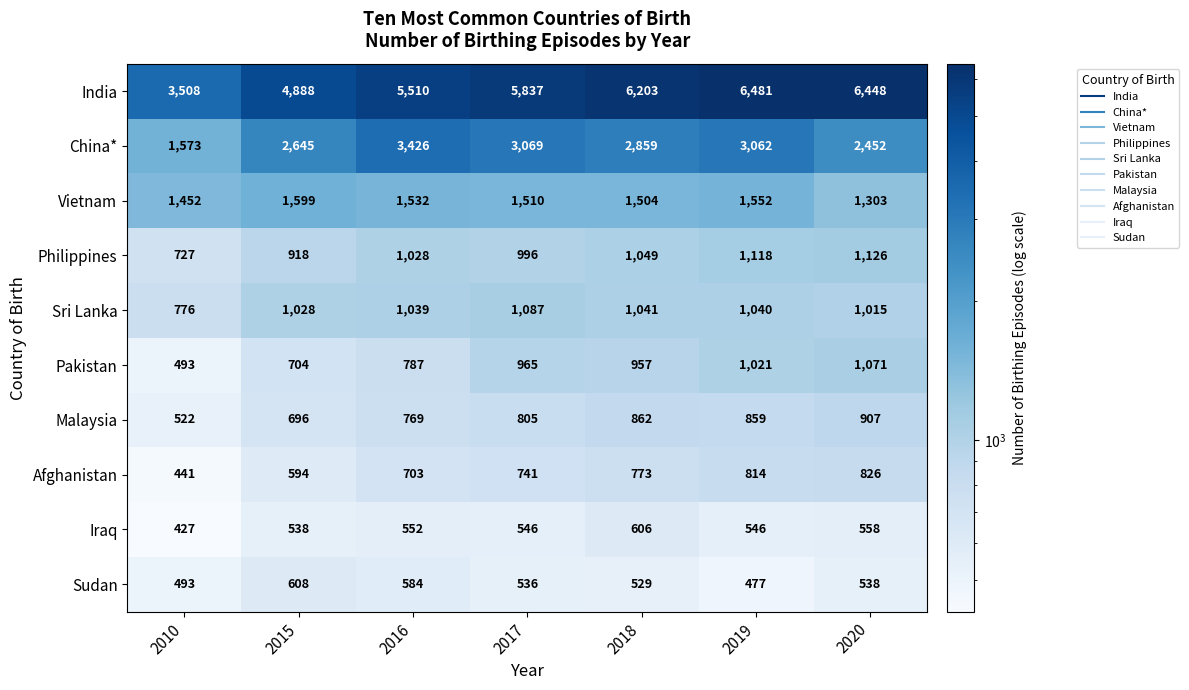

What is the maximum value shown in the chart?

6481